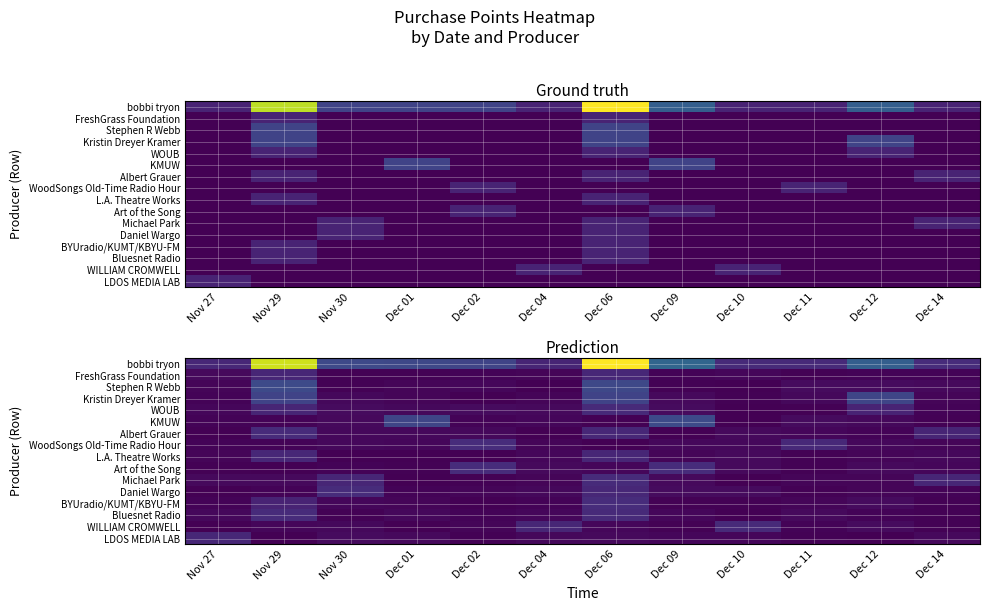

True or false: Daniel Wargo has a value of 0.1 at Dec 04.

False